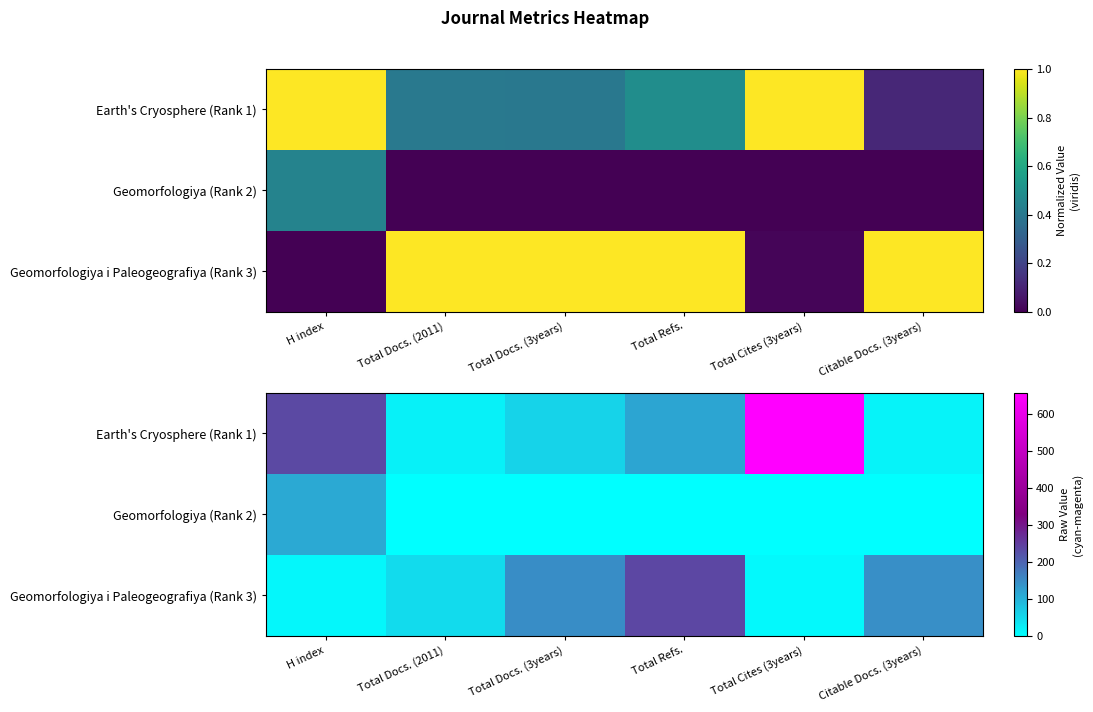

Rank the series by their average value, from lowest to highest.

Geomorfologiya (Rank 2), Geomorfologiya i Paleogeografiya (Rank 3), Earth's Cryosphere (Rank 1)